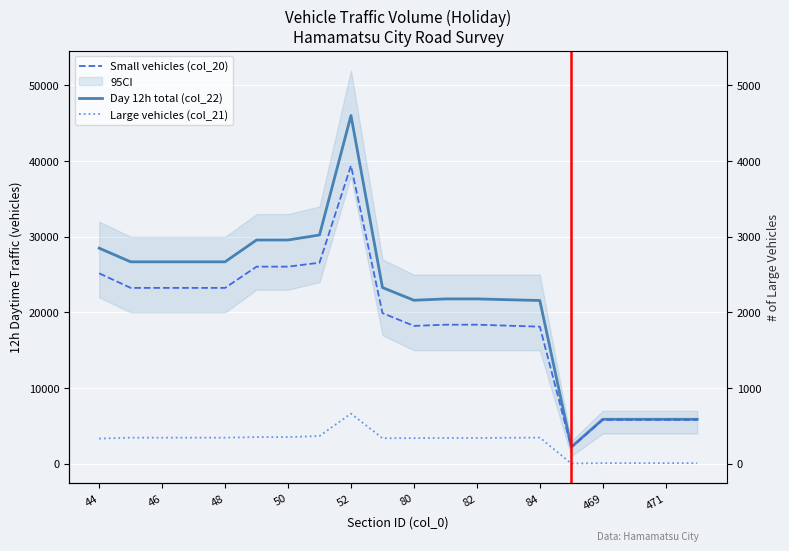

What is the sum of all Day 12h total (col_22) values?

428084